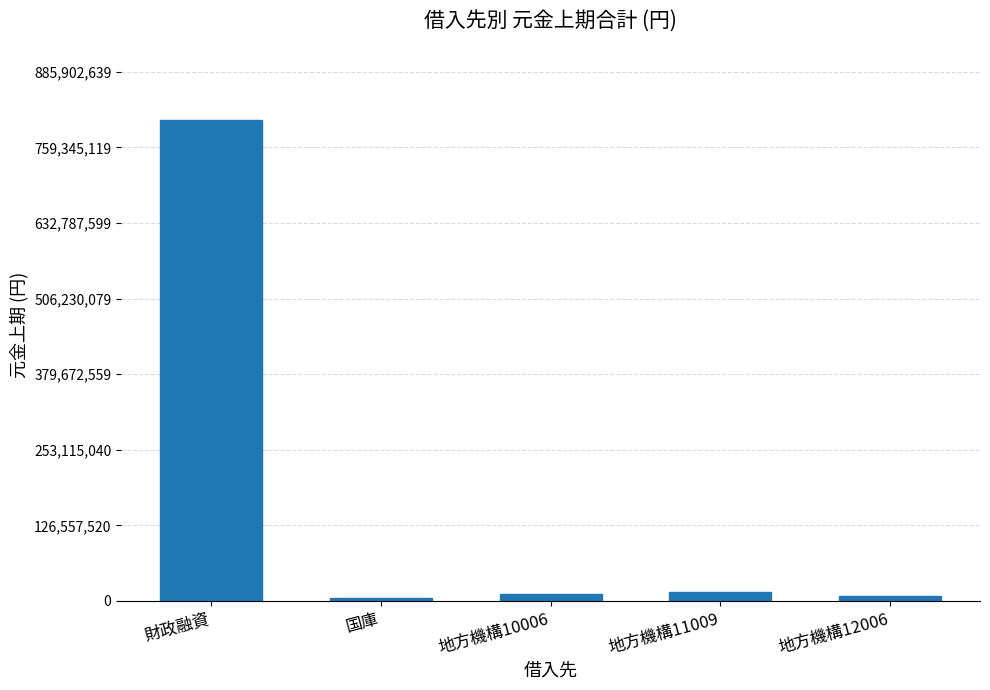

Is it true that the value at 地方機構10006 is 12071938?

True